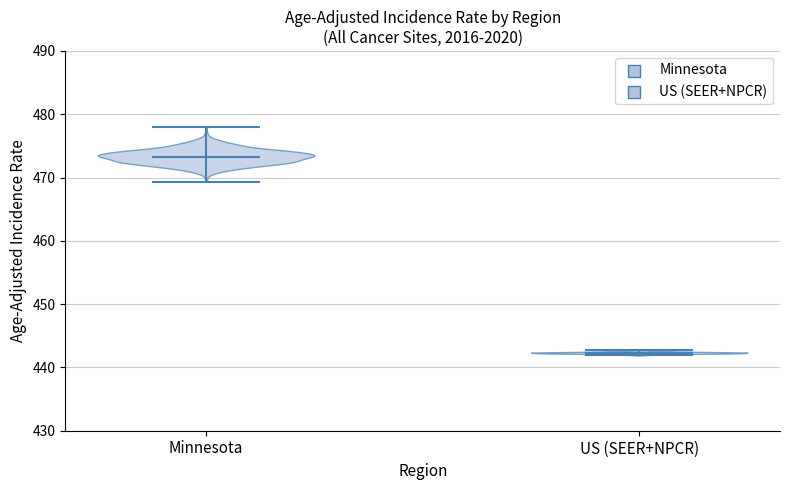

Reading left to right, read every violin against the y-axis: where its median line is, and the lowest and highest points it reaches. The values are not printed on the chart, so give them approximately, as read against the axis.

Minnesota: median line 473, lowest point 469, highest point 478
US (SEER+NPCR): median line 442, lowest point 442, highest point 443